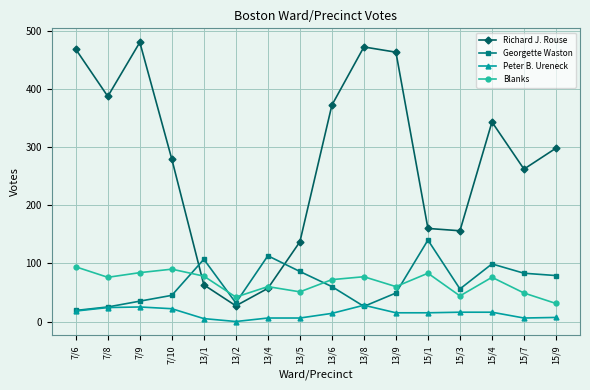

How many interior local valleys does the Richard J. Rouse series have?

4